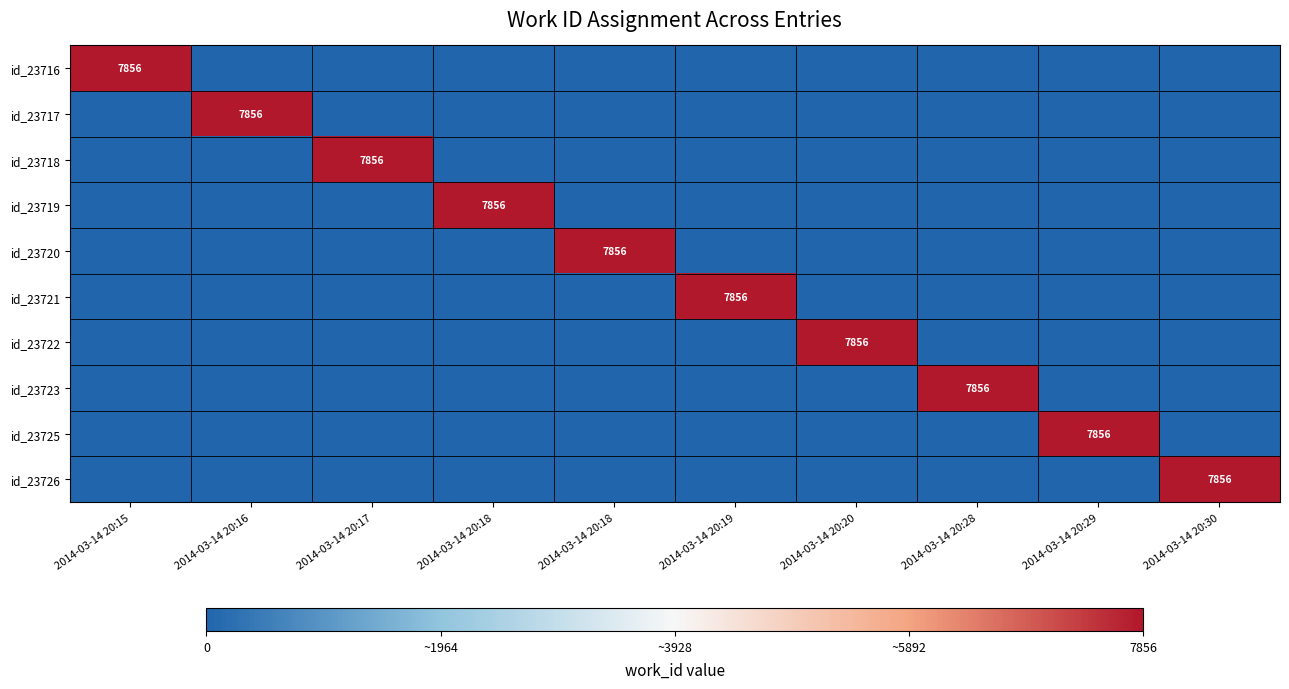

Rank the categories by id_23726 value from highest to lowest.

2014-03-14 20:30, 2014-03-14 20:15, 2014-03-14 20:16, 2014-03-14 20:17, 2014-03-14 20:18, 2014-03-14 20:18, 2014-03-14 20:19, 2014-03-14 20:20, 2014-03-14 20:28, 2014-03-14 20:29